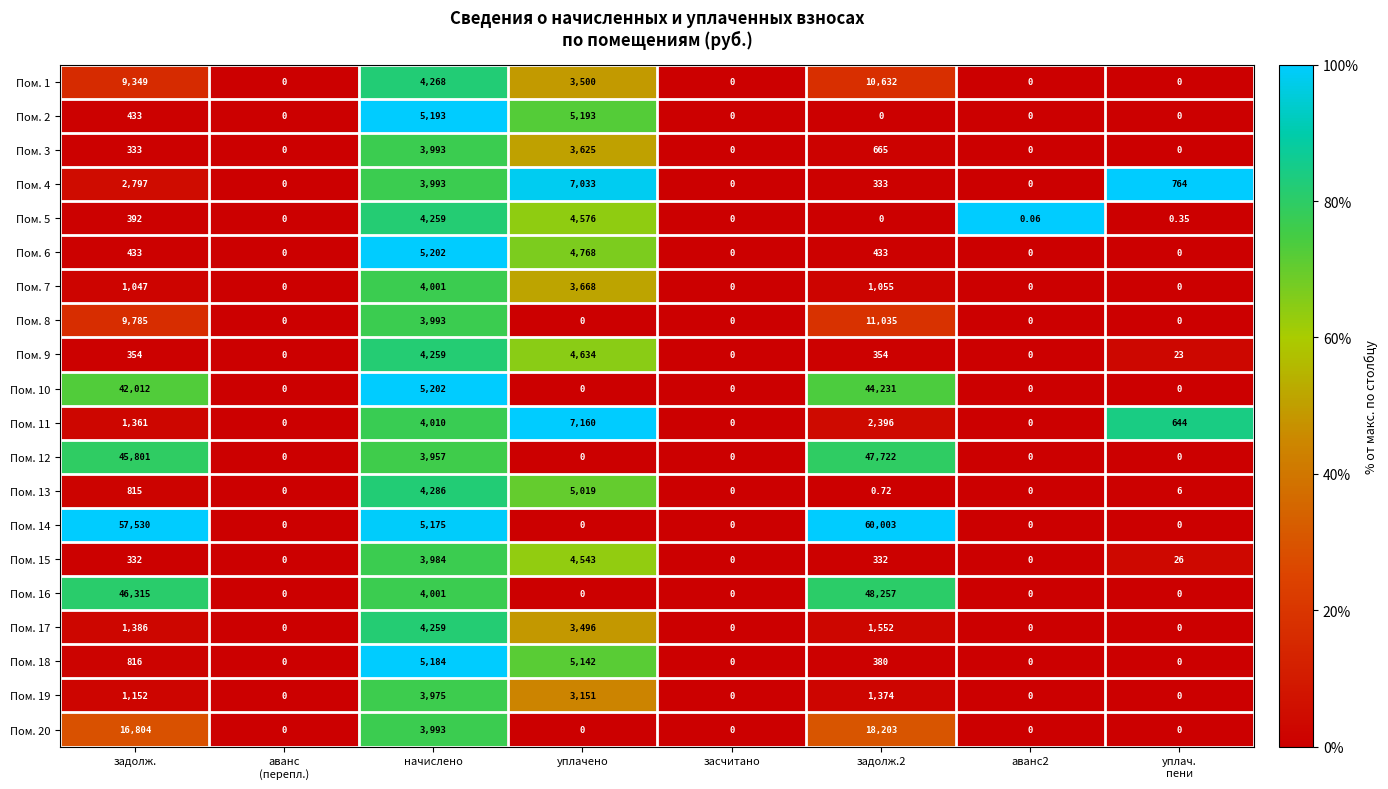

At which label is Пом. 14 closest to 30001?

начислено